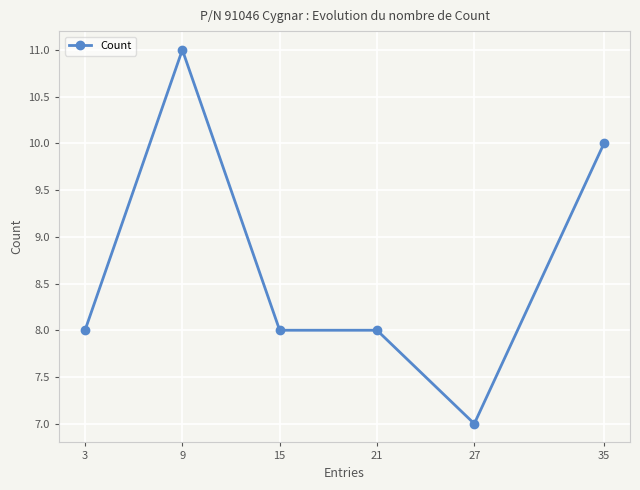

Reading left to right, what are all the values shown in this chart?

8	11	8	8	7	10